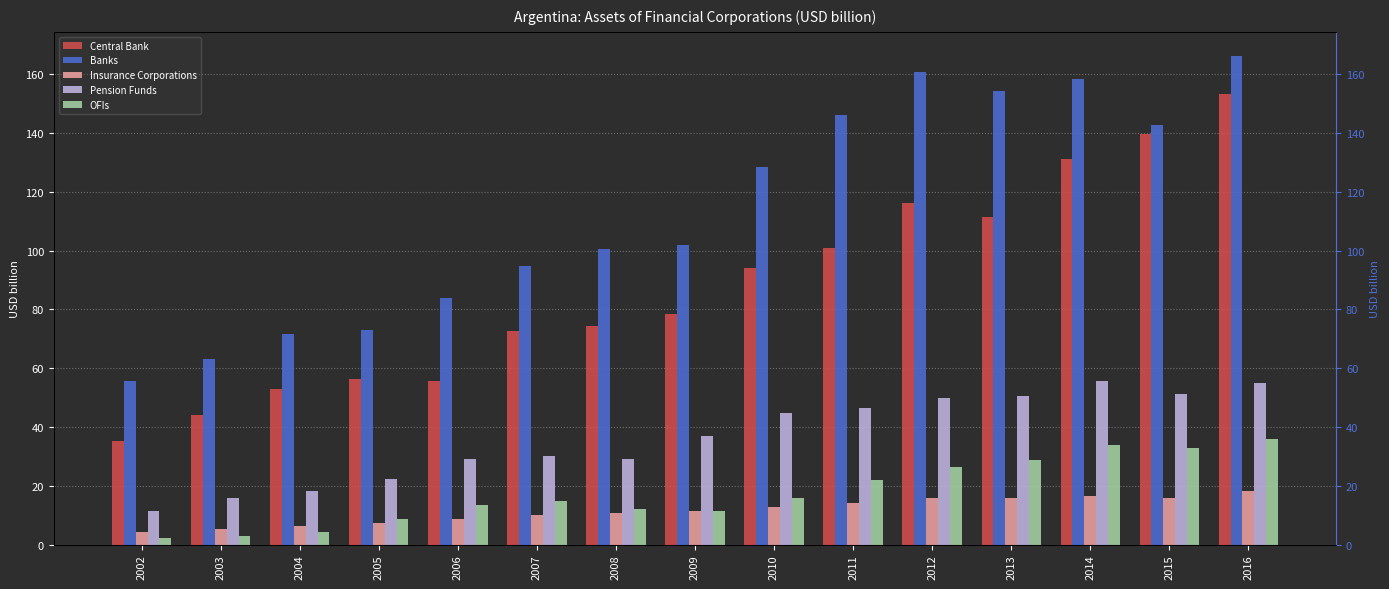

Between 2007 and 2010, which series saw the biggest shift?

Banks